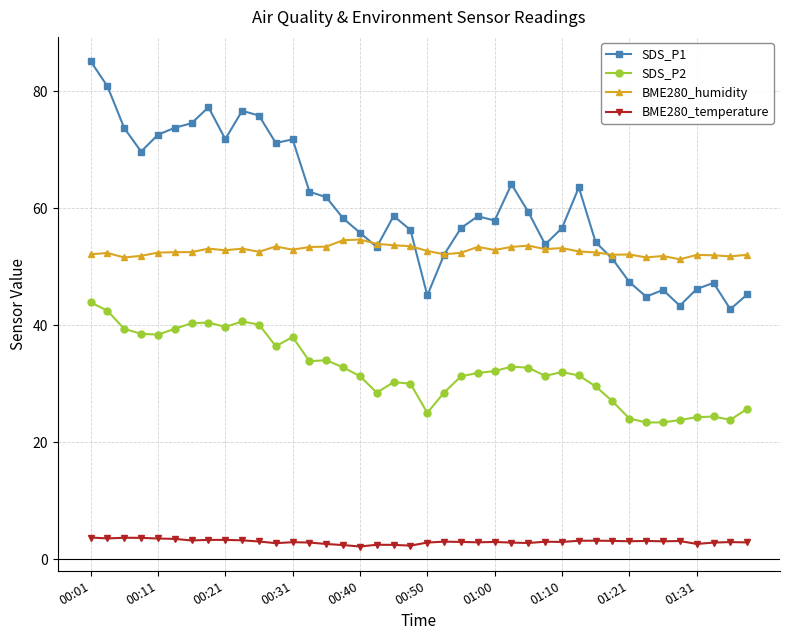

List the series in order of their peak value, lowest first.

BME280_temperature, SDS_P2, BME280_humidity, SDS_P1